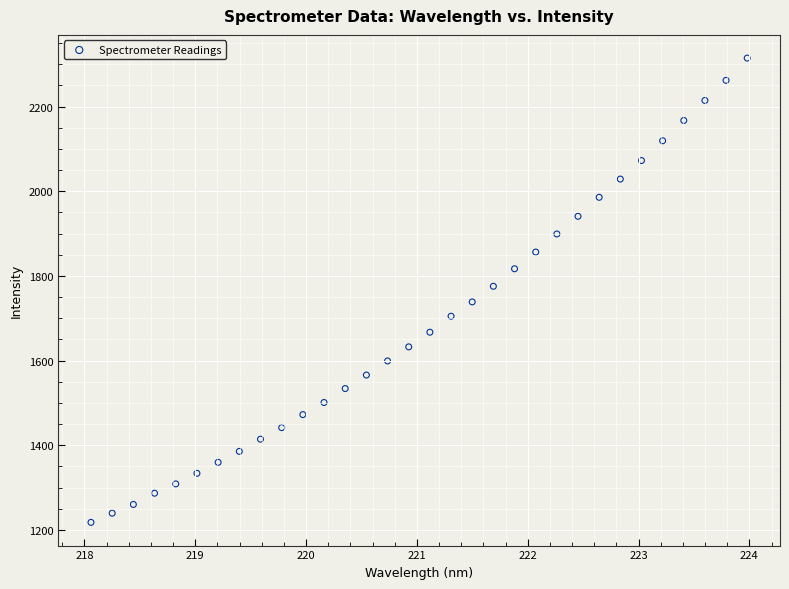

What is the range of Y values (max minus min)?

1096.7